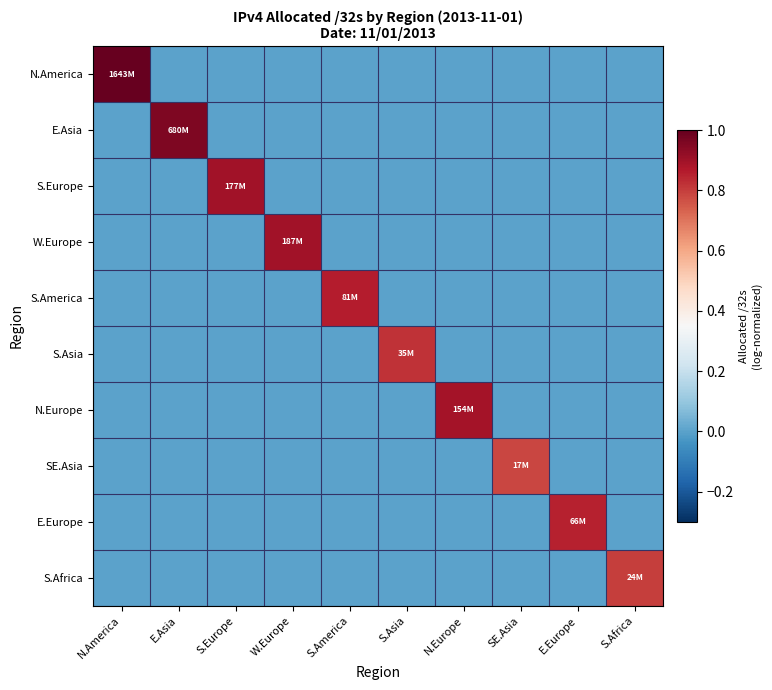

Which series changed the most between N.America and S.America?

N.America